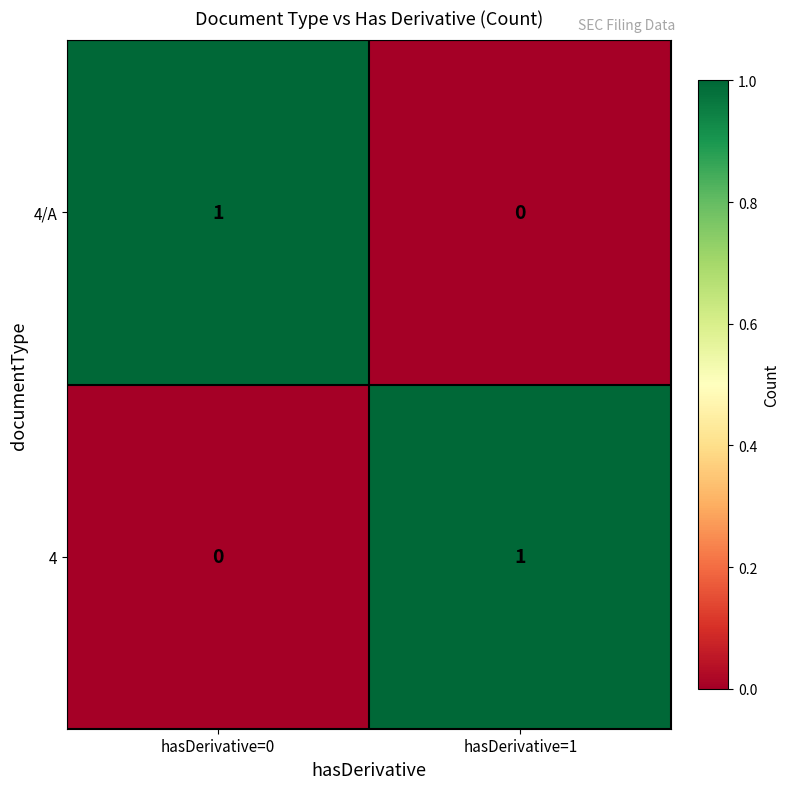

Where is 4 nearest to the value 0?

hasDerivative=0